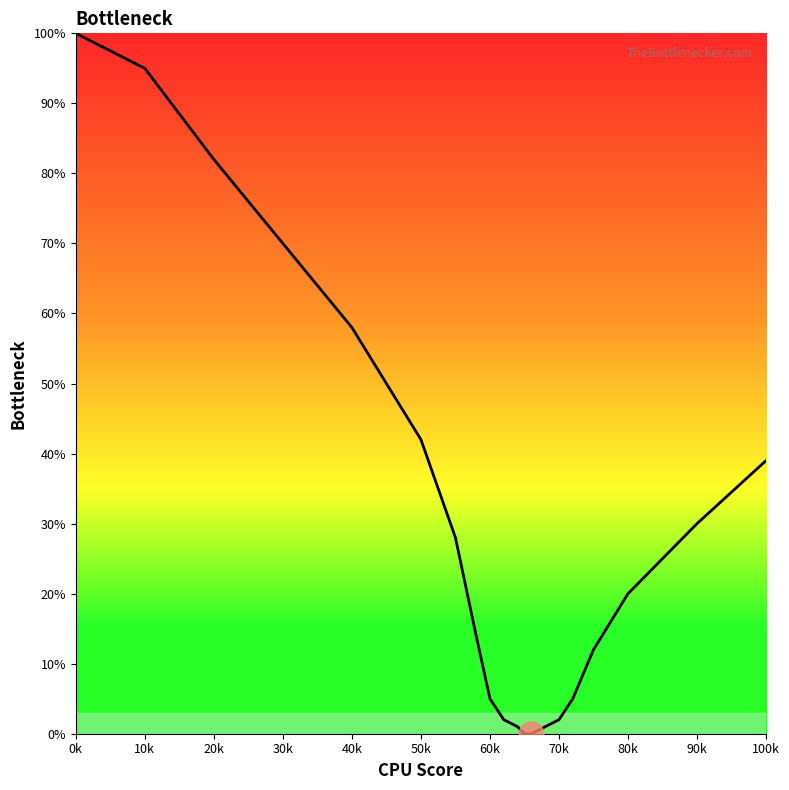

What is the maximum value shown in the chart?

100